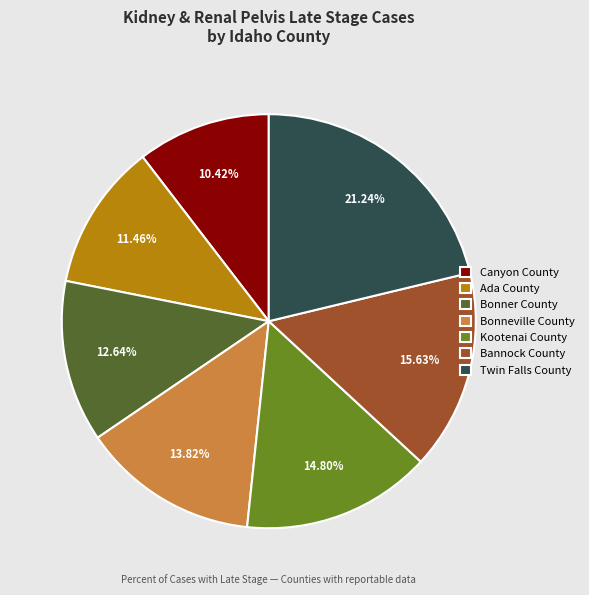

Is it true that Bannock County is 16% of the pie?

True